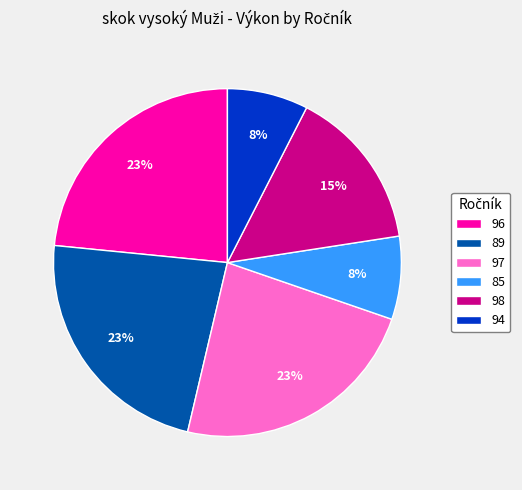

True or false: 97 accounts for 23% of the total.

True